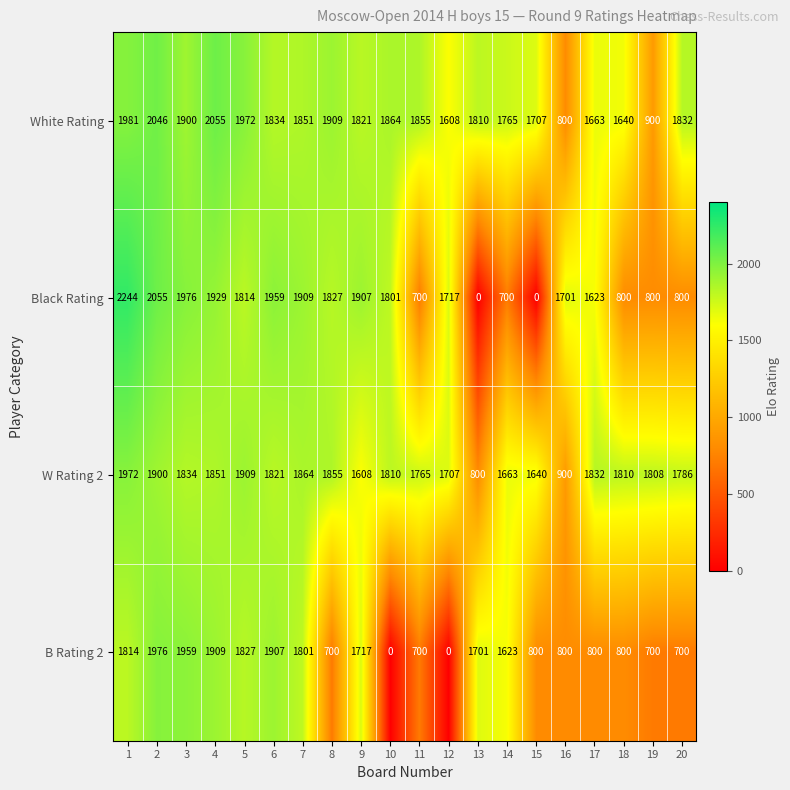

The B Rating 2 series shows 800 at 15. True or false?

True